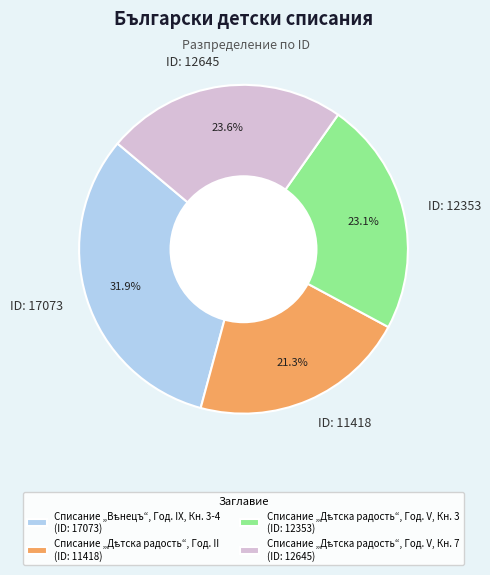

Combined, what portion of the pie is ID: 12353 and ID: 12645?

46.7%